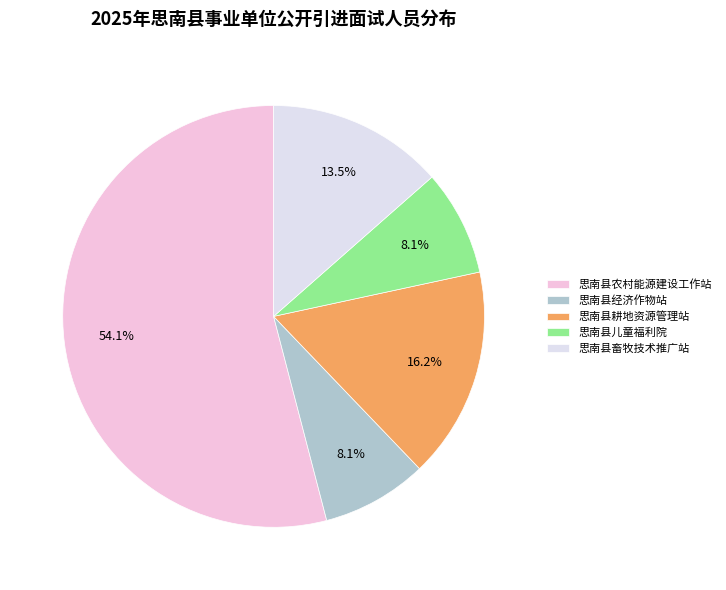

True or false: 思南县经济作物站 accounts for 8% of the total.

True